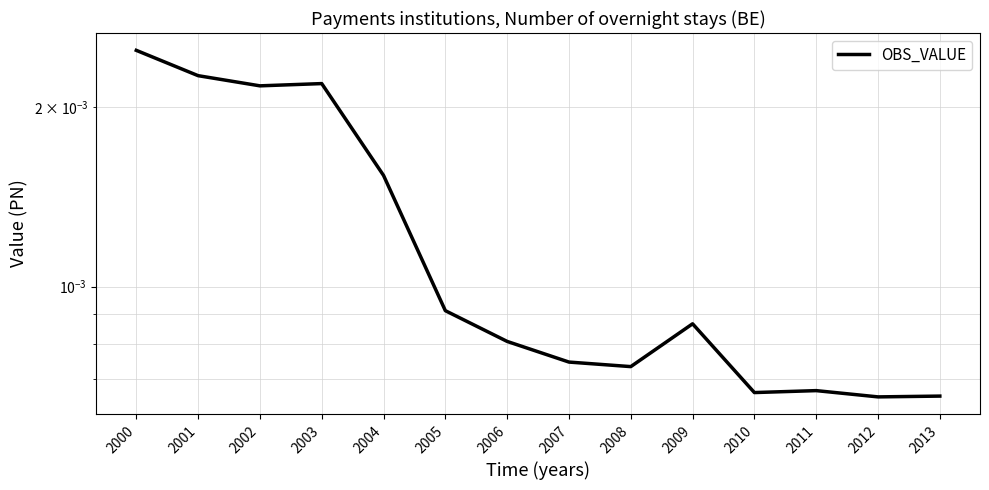

How many data points does each series have?

14